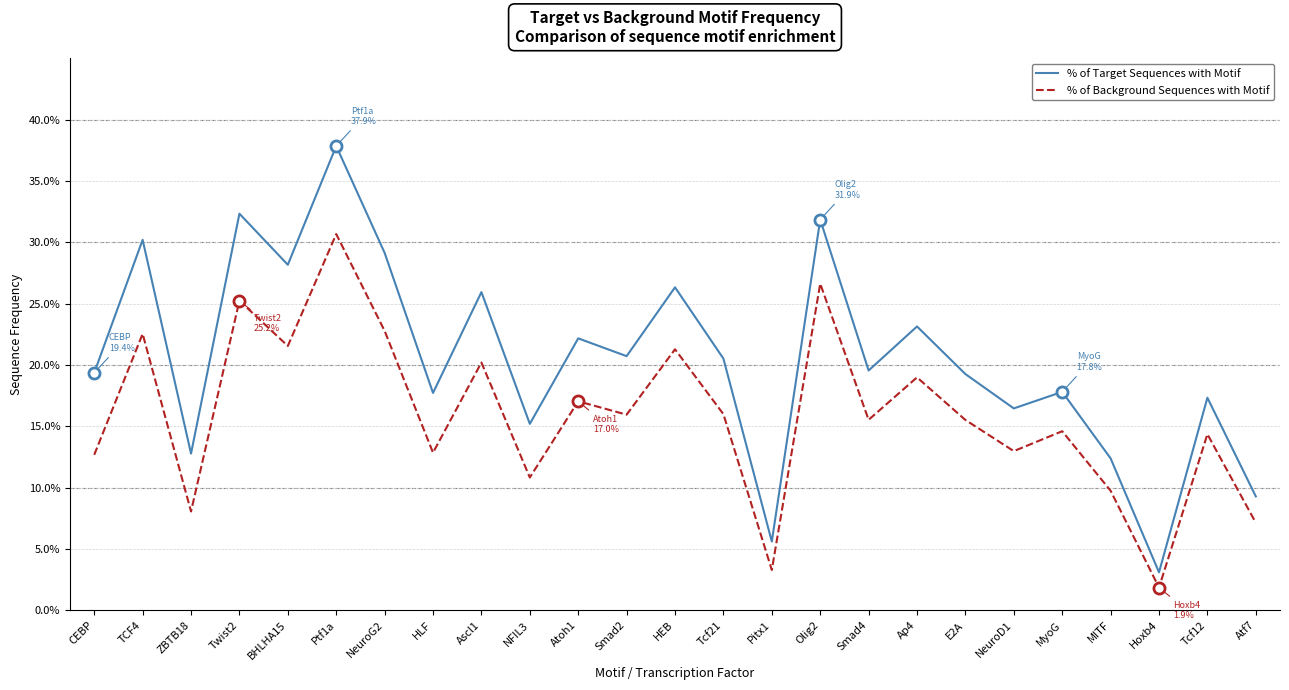

Which category has the lowest value across all series?

Hoxb4